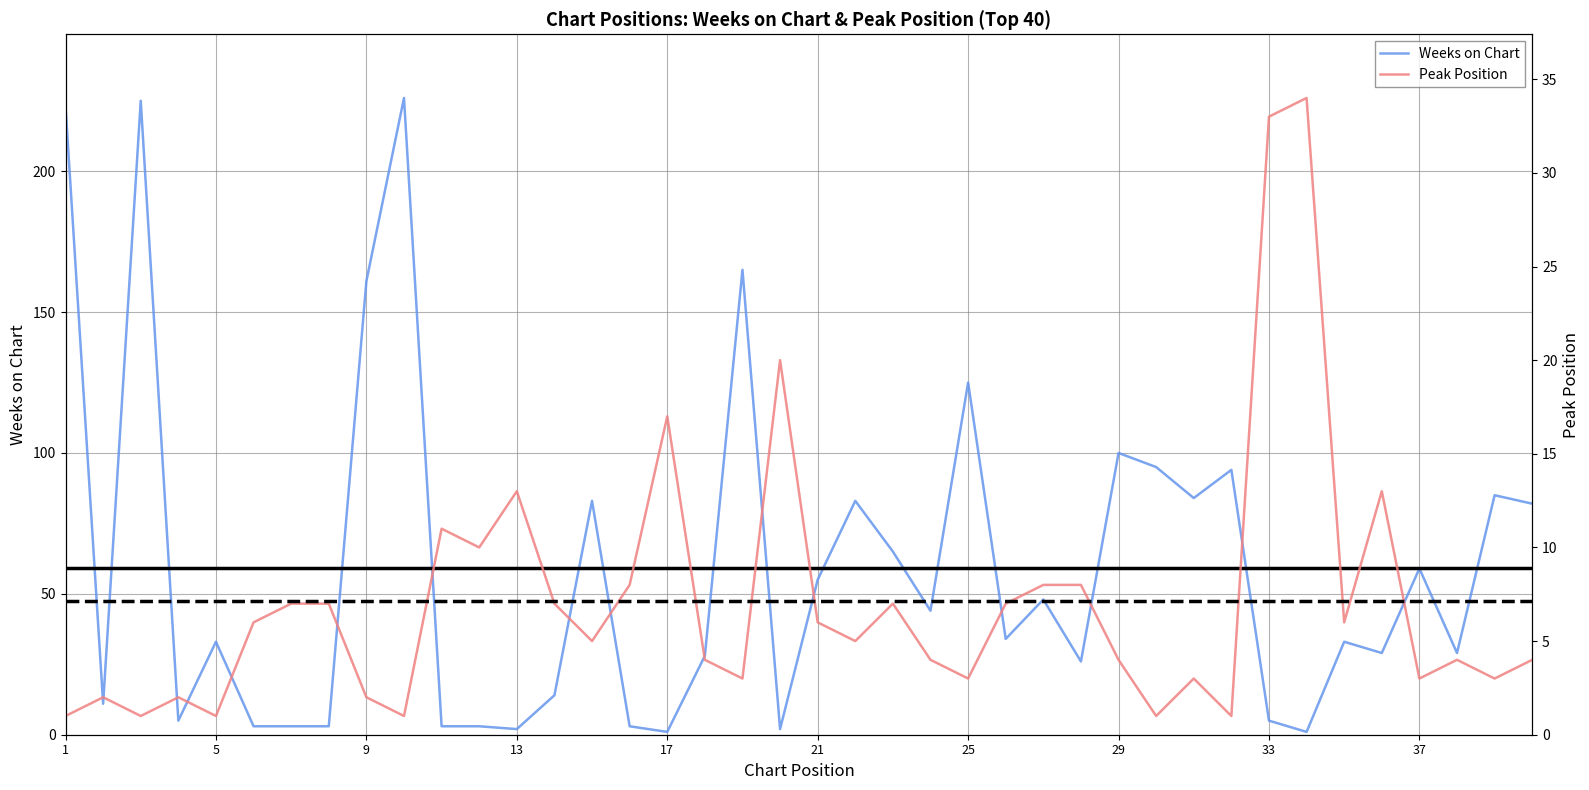

Is this an area chart (filled region under the line)?

No